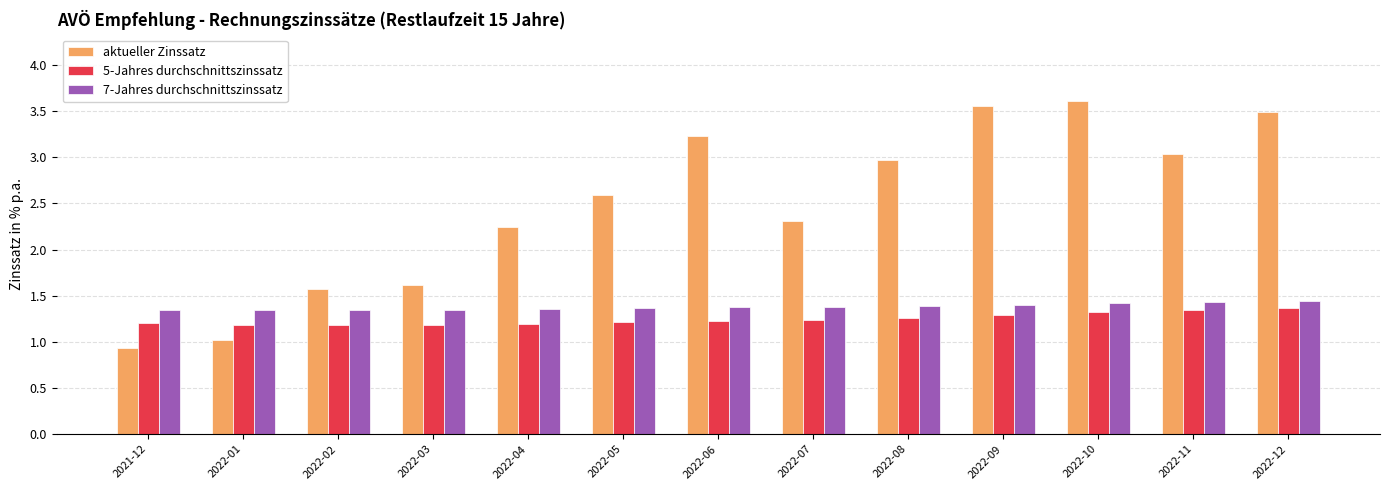

What is the sum of the aktueller Zinssatz values at 2022-05 and 2022-03?

4.2